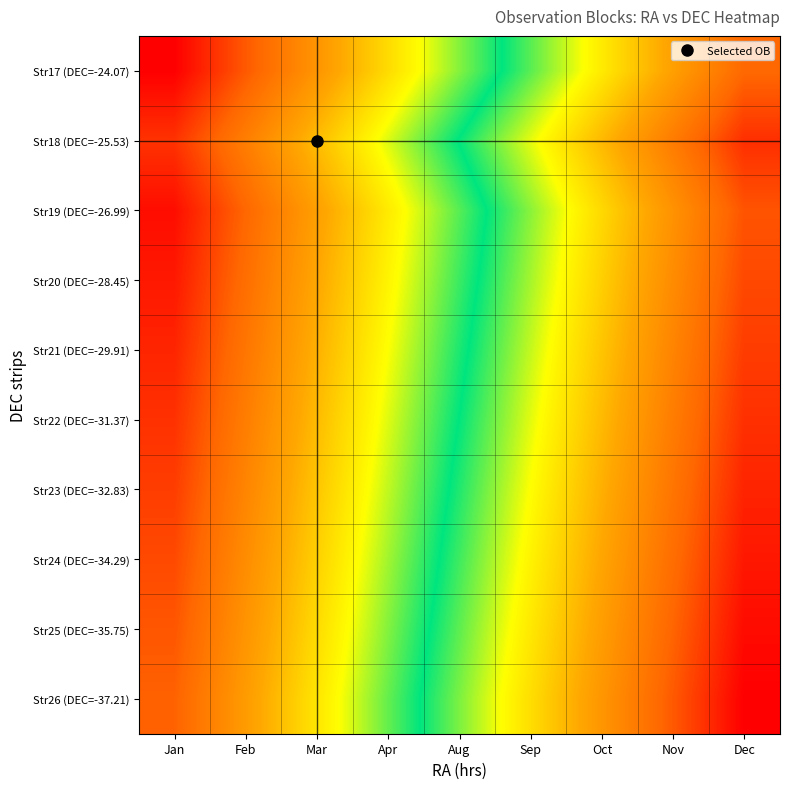

Count the number of categories in the chart.

9